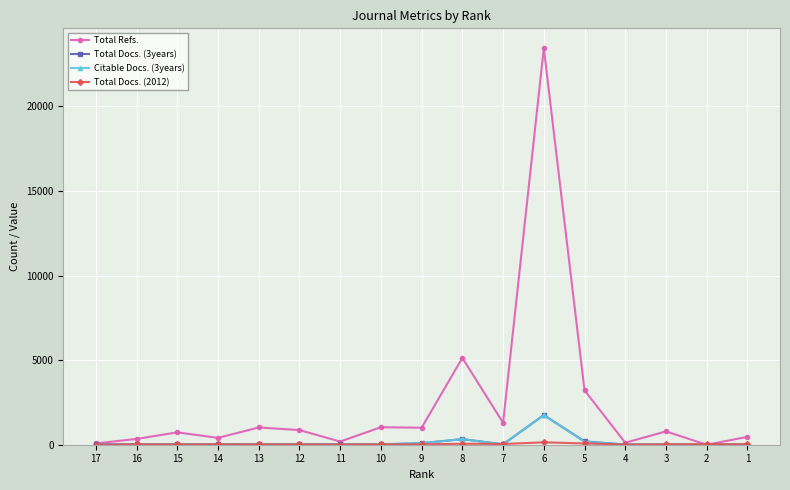

What is the maximum value for Citable Docs. (3years)?

1750